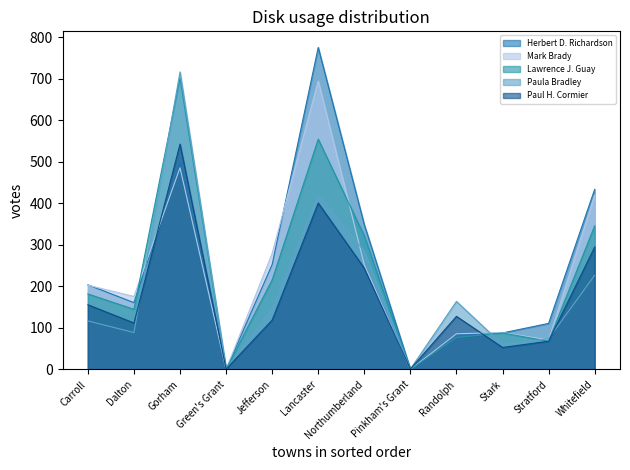

At which category does the chart reach its peak across all series?

Lancaster